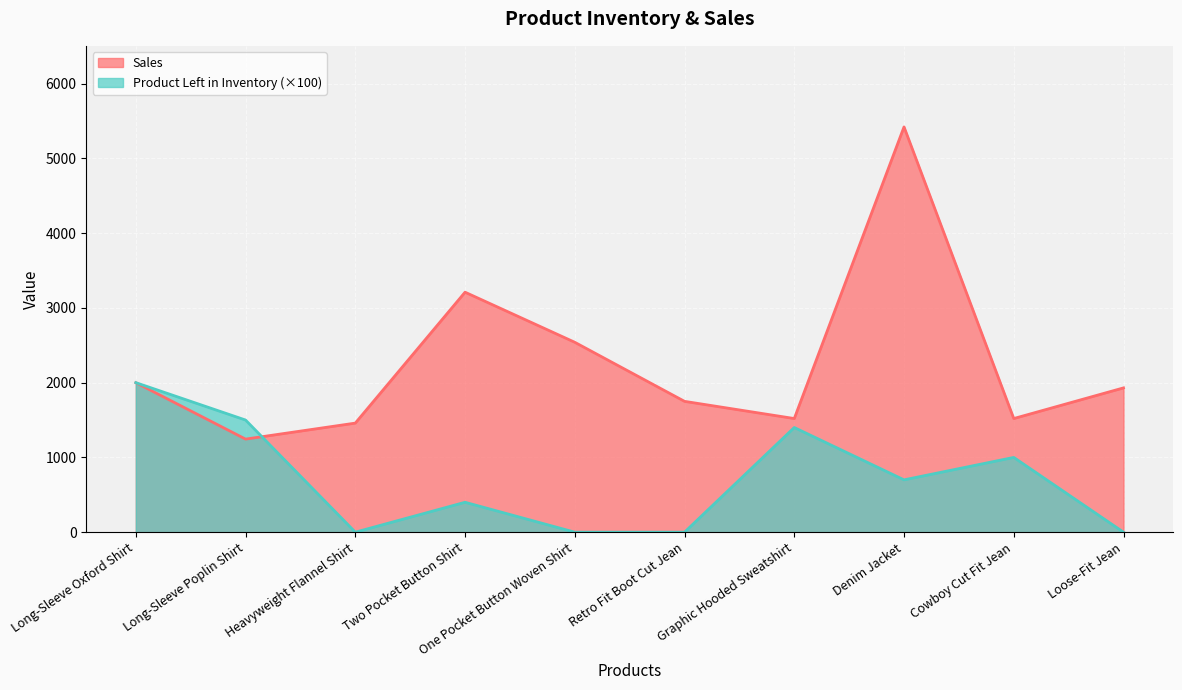

What is the difference between the maximum and minimum values in the Product Left in Inventory series?

2000